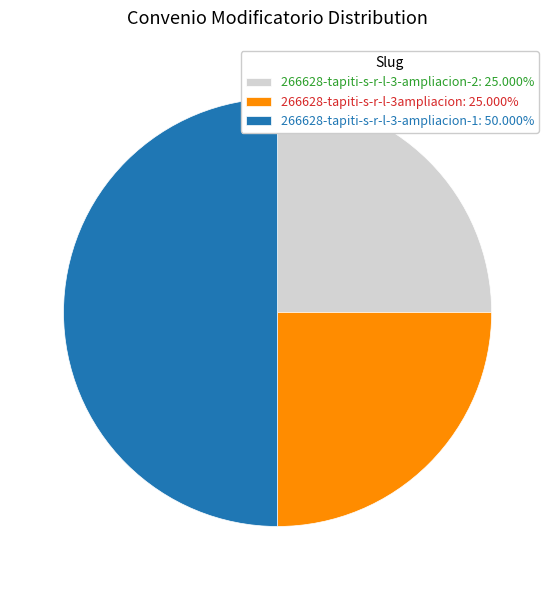

True or false: 266628-tapiti-s-r-l-3-ampliacion-2 accounts for 20% of the total.

False